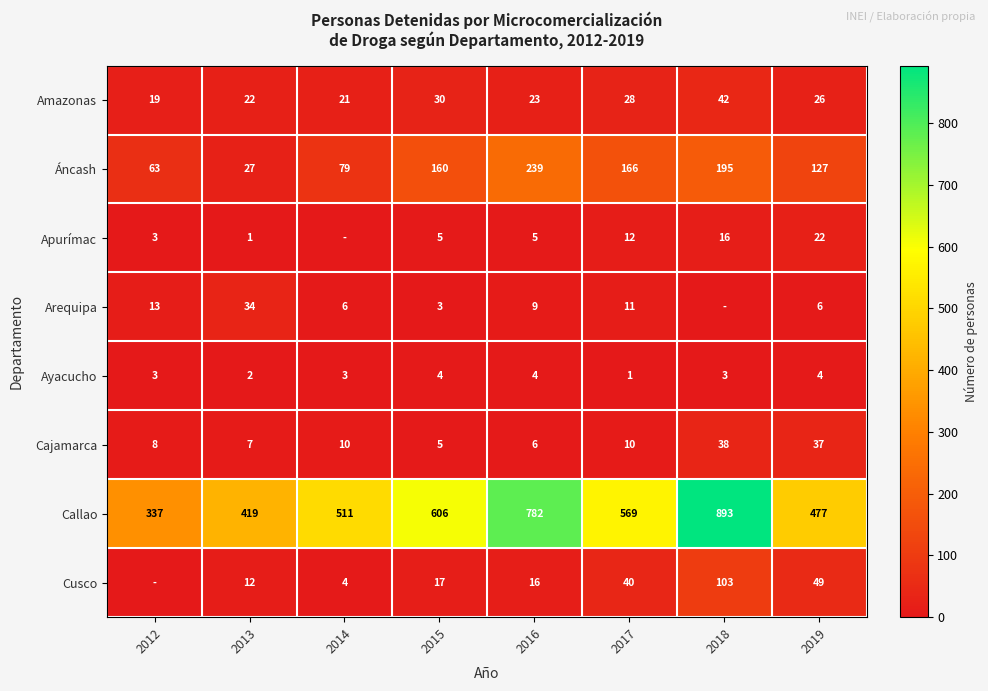

What is the sum of all Cajamarca values?

121